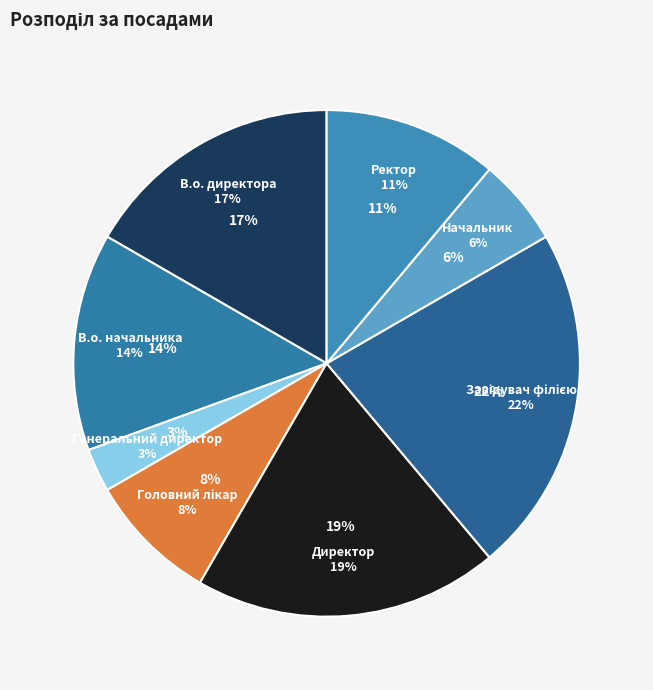

Is there any slice that represents more than half of the pie?

No